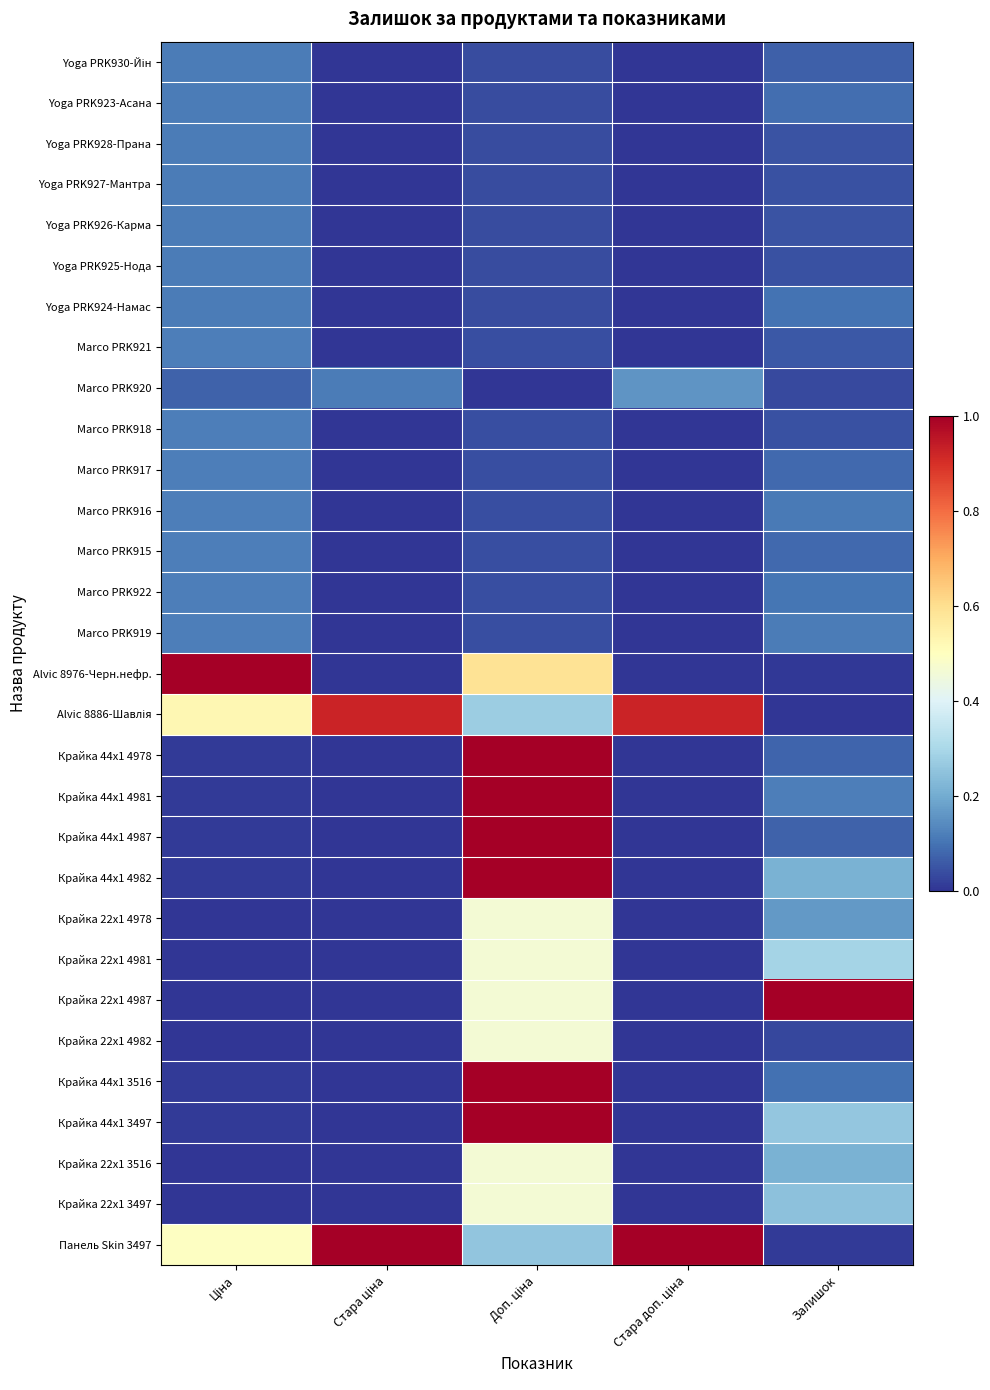

At which category does the chart reach its minimum across all series?

Стара ціна